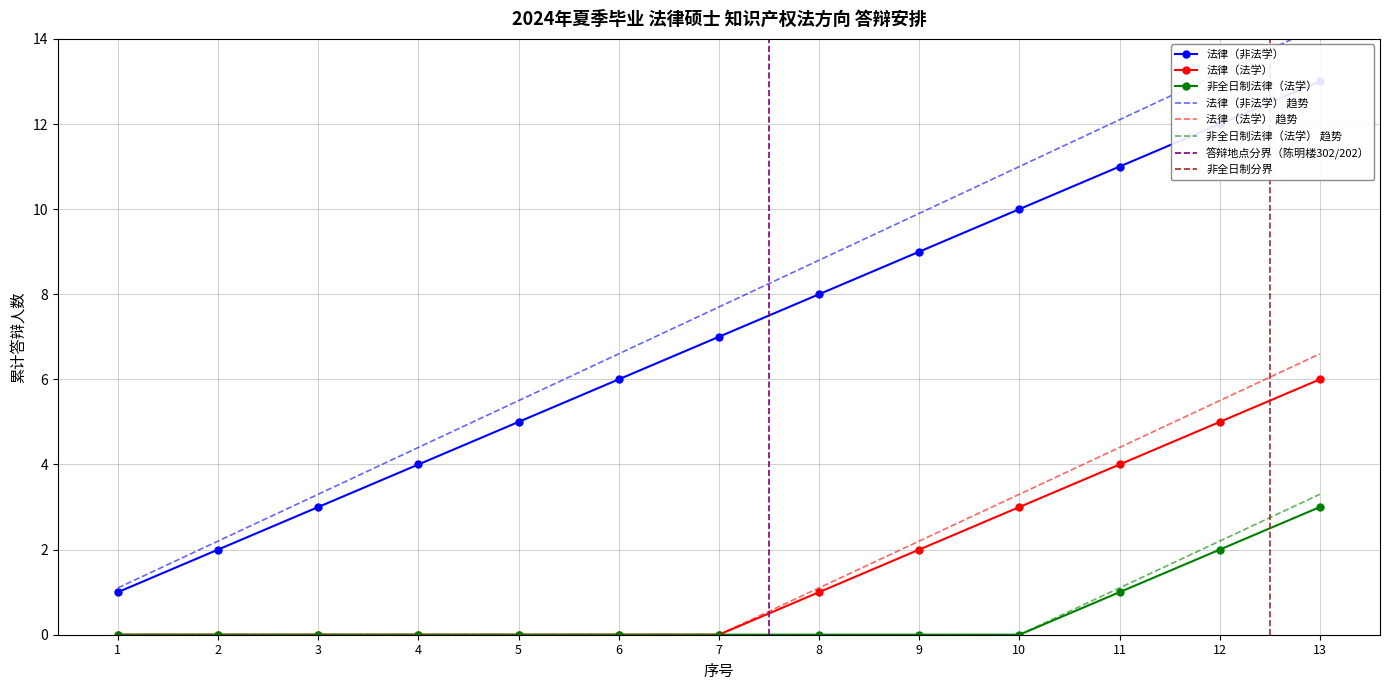

True or false: 法律（法学） and 非全日制法律（法学） cross at least once.

False